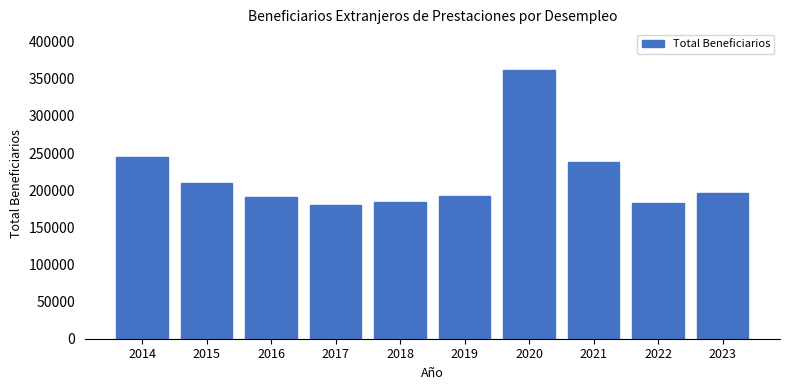

What is the maximum value shown in the chart?

362219.8